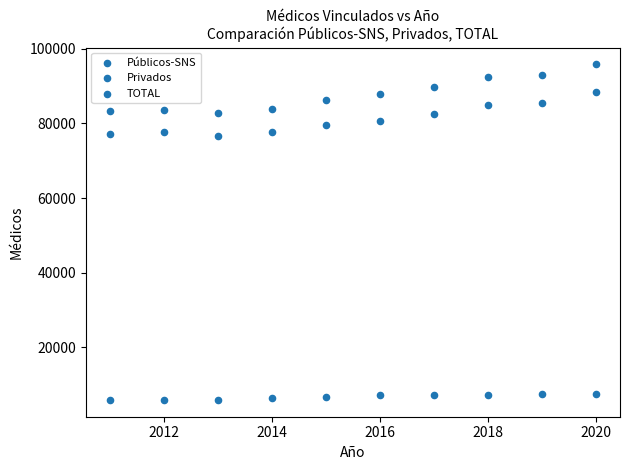

How many points are shown in the scatter plot?

30